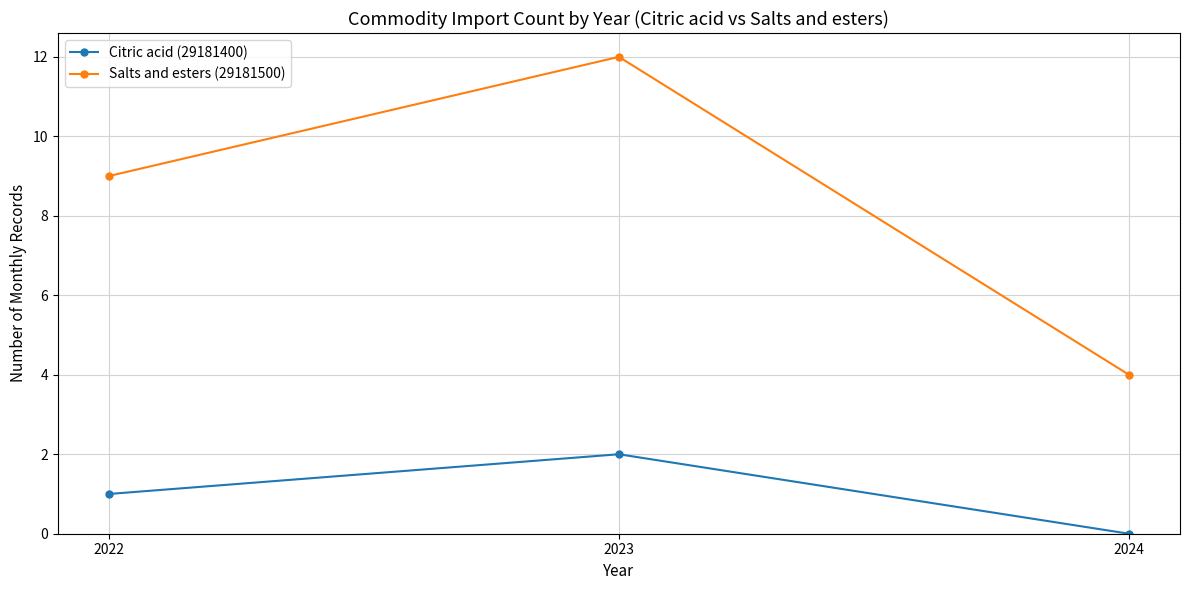

How many lines are shown in the chart?

2